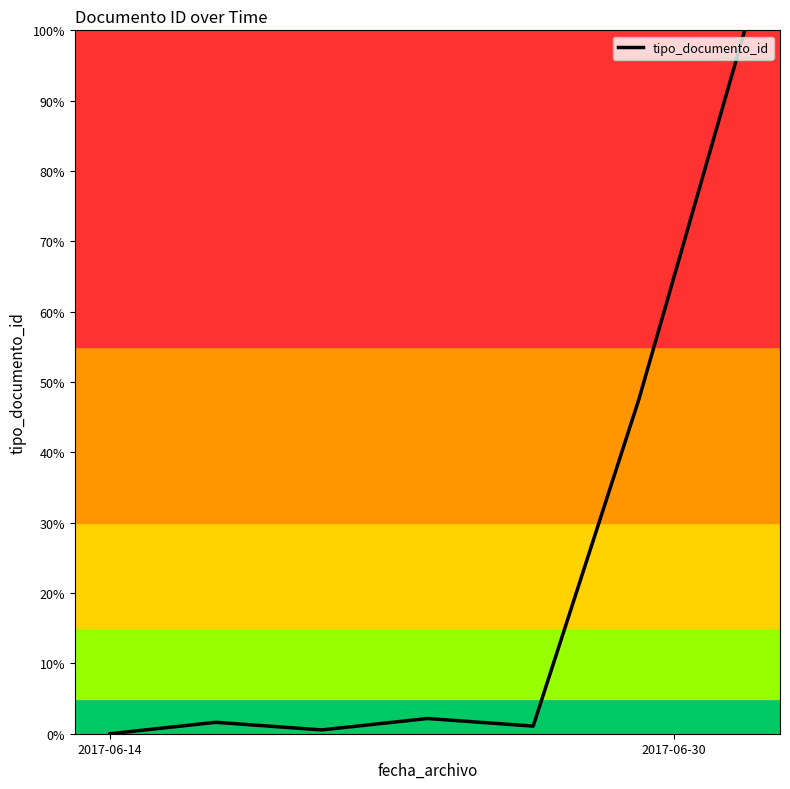

What is the maximum value shown in the chart?

100.0